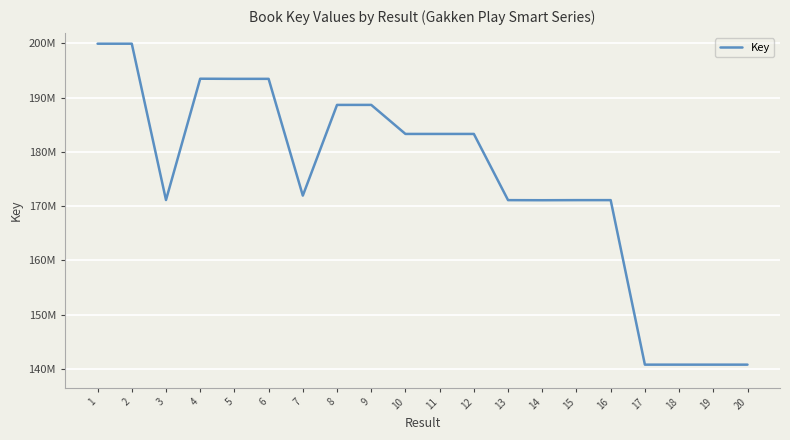

Is this an area chart (filled region under the line)?

No